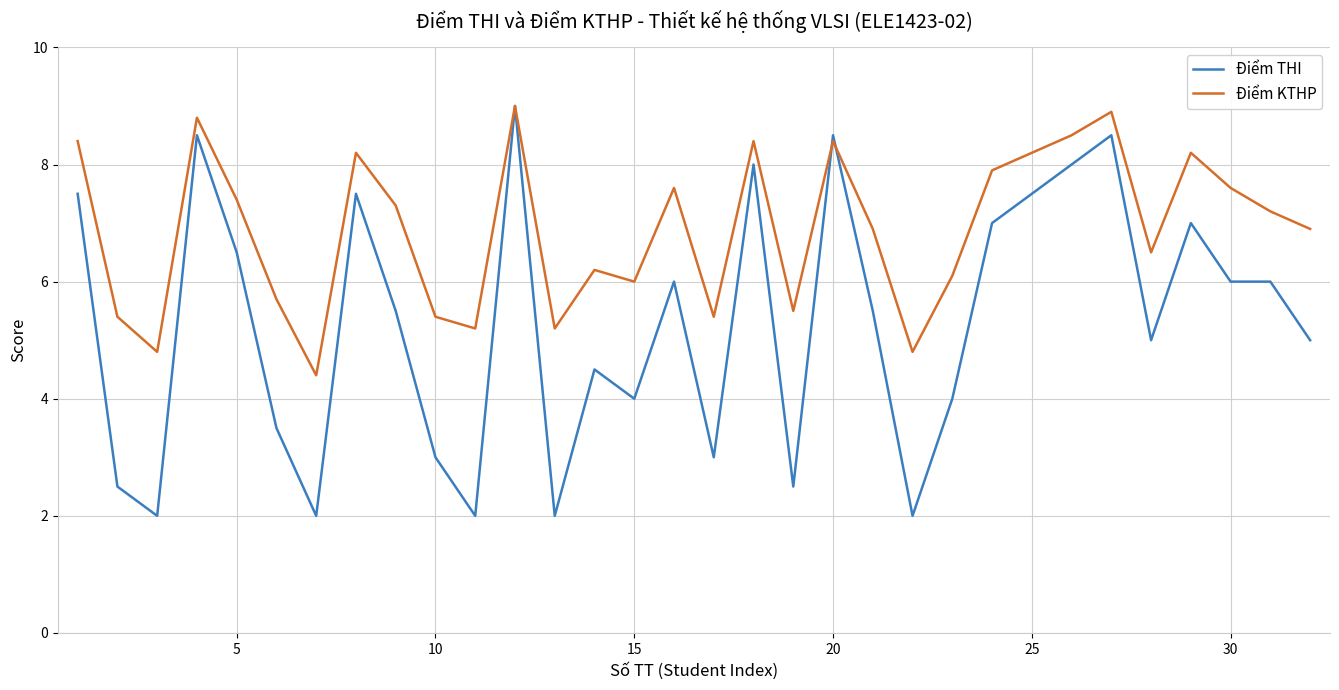

Which series has the largest range (max minus min)?

Điểm THI